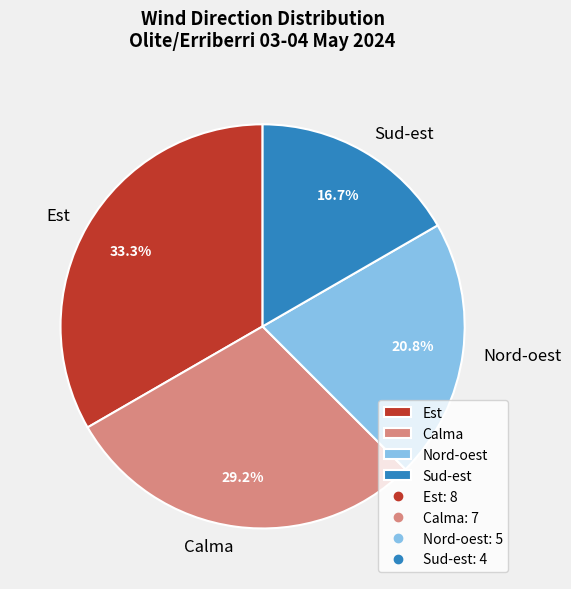

To the nearest percent, what percentage of the pie is Nord-oest?

21%